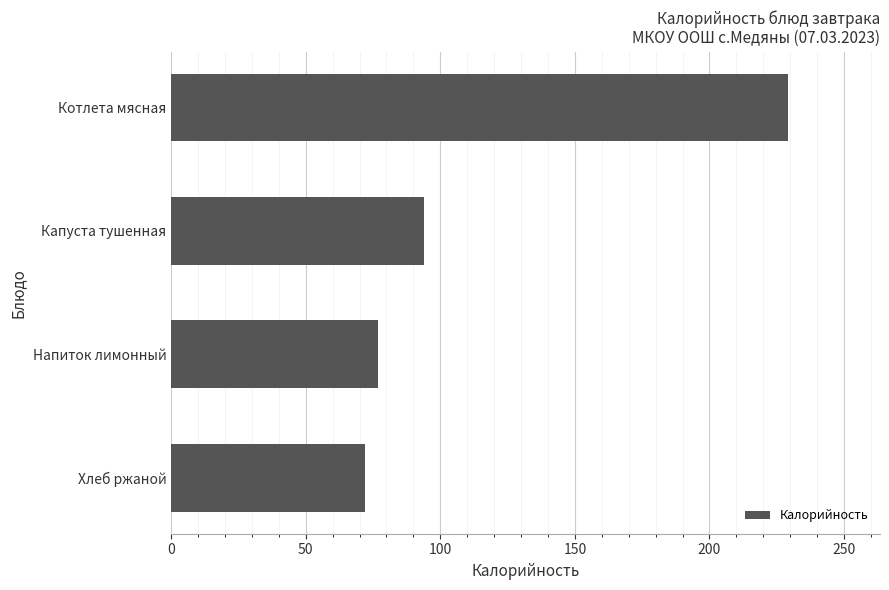

What is the sum of the values at Капуста тушенная and Напиток лимонный?

171